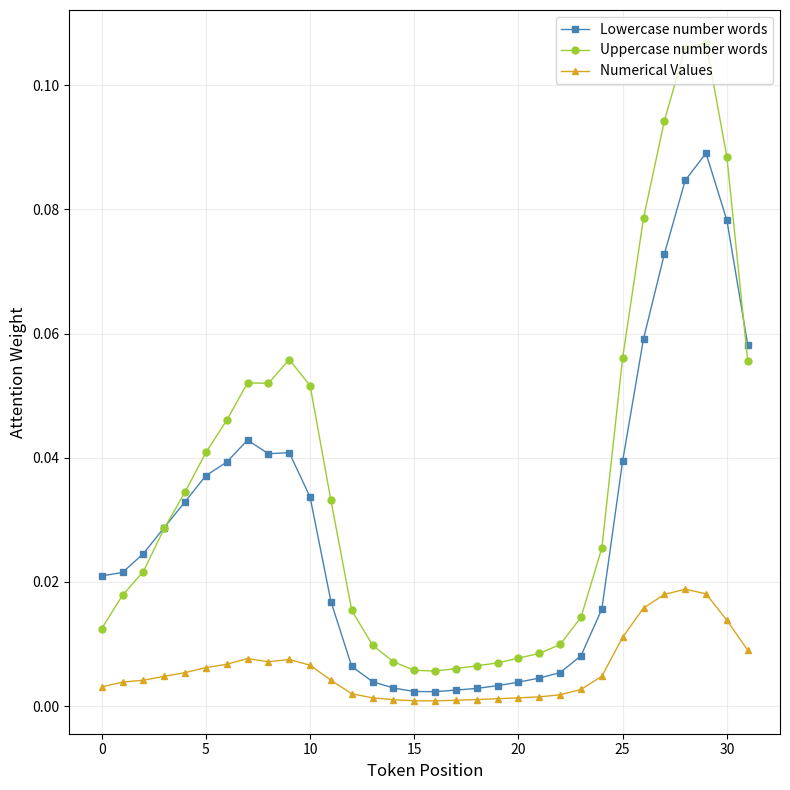

List the series in order of their overall mean, lowest first.

Numerical Values, Lowercase number words, Uppercase number words